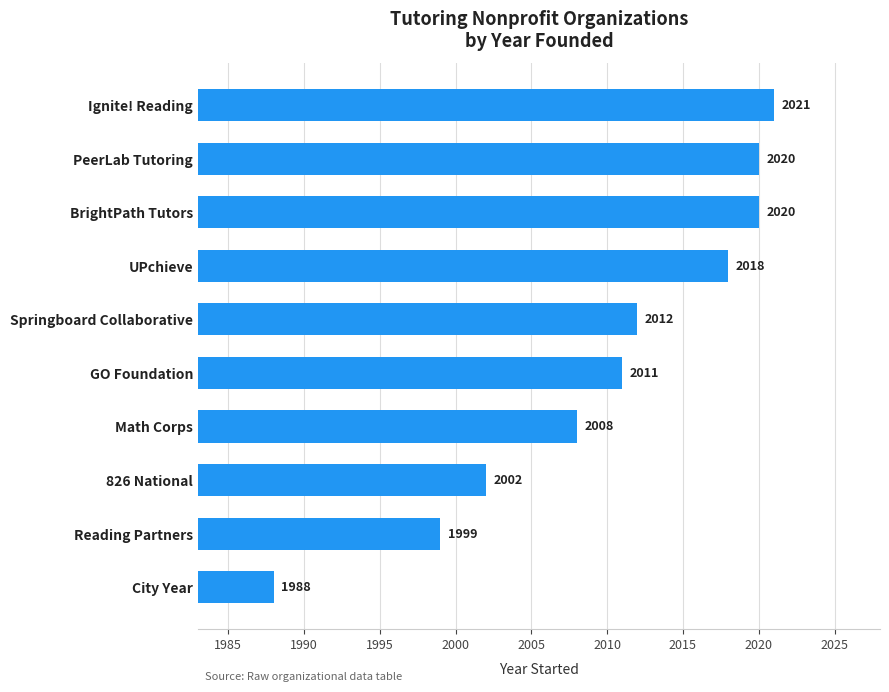

Which has a higher value, City Year or UPchieve?

UPchieve